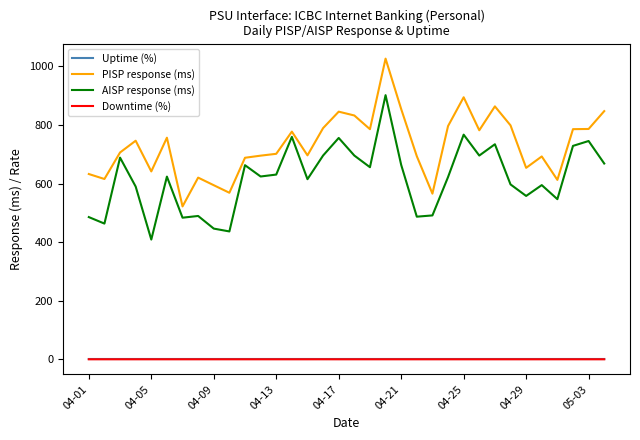

What is the greatest value displayed?

1026.3